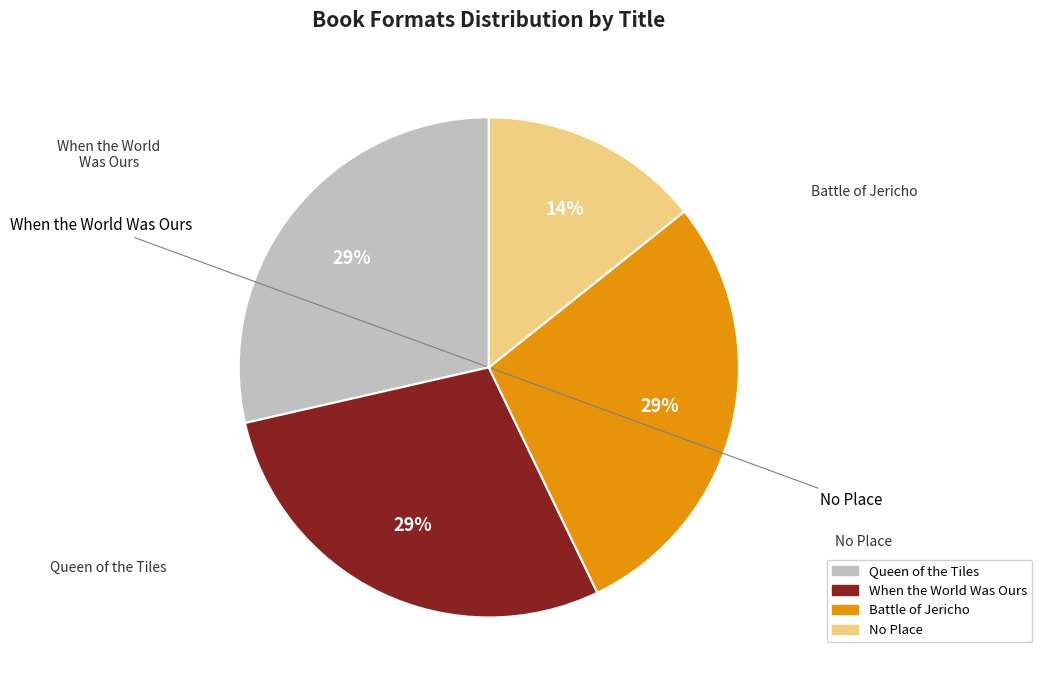

True or false: Queen of the Tiles accounts for 29% of the total.

True